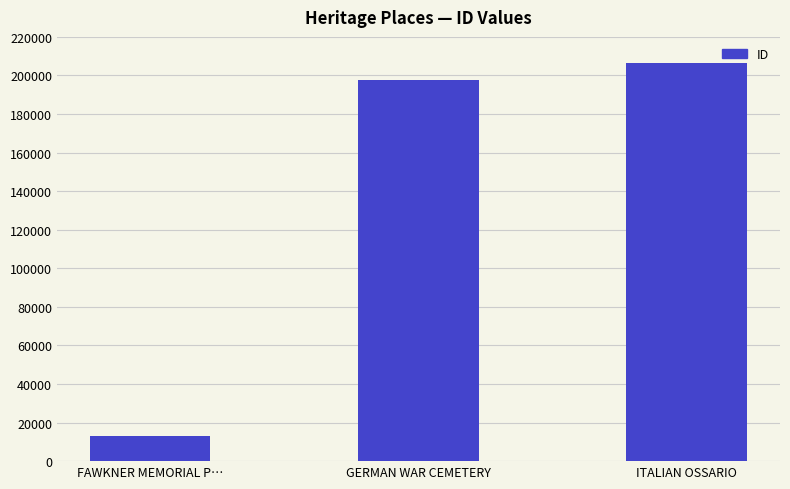

Where is the data nearest to the value 109703?

GERMAN WAR CEMETERY